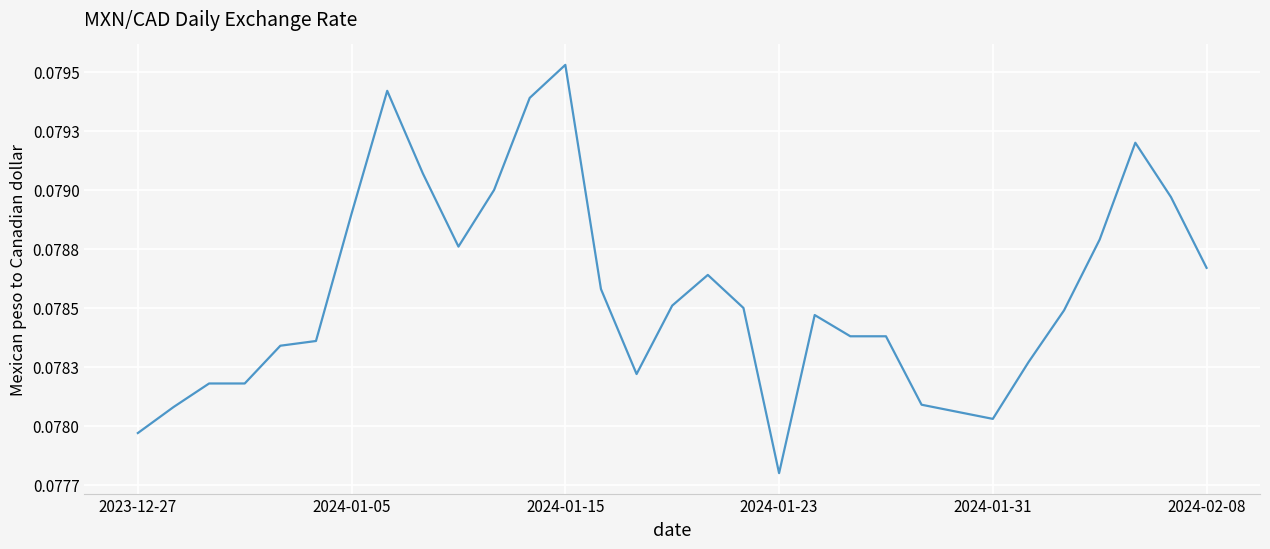

Does the chart have visible grid lines?

Yes